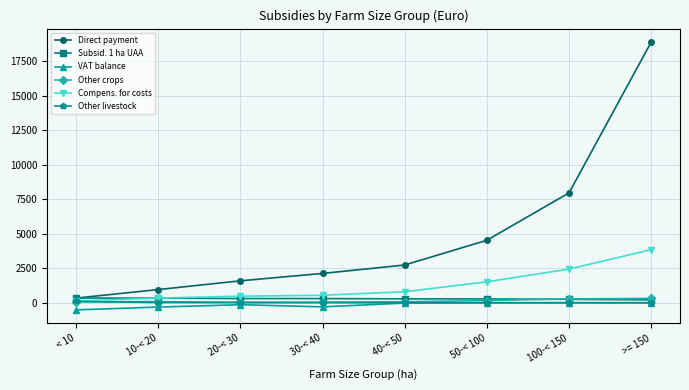

What is the label of the 1st point from the right?

>= 150